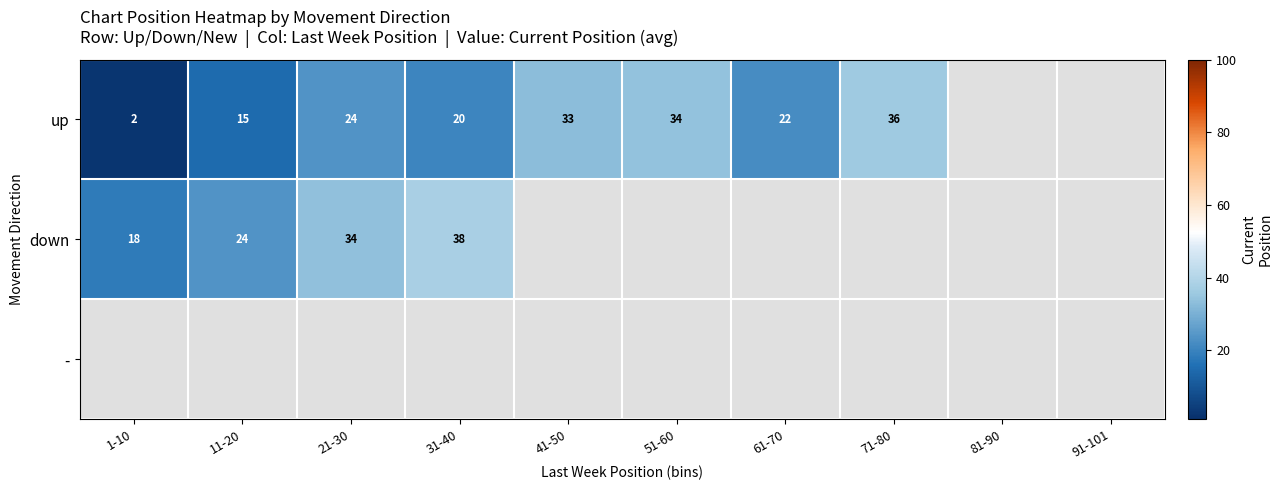

The up series shows 14.7 at 71-80. True or false?

False